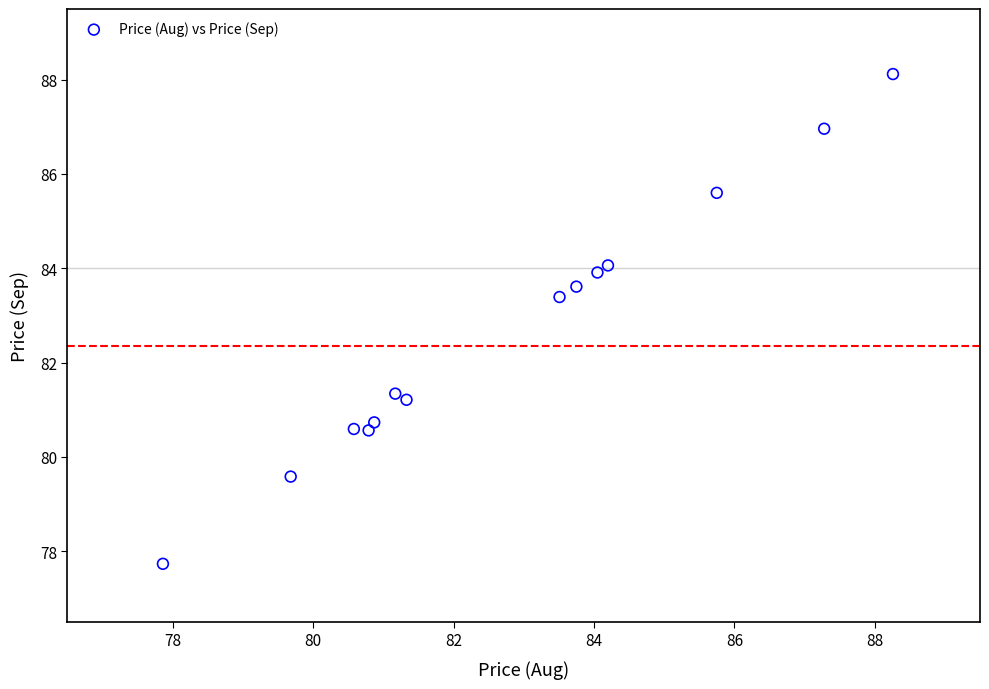

What Y value in the scatter plot is closest to 82?

81.3